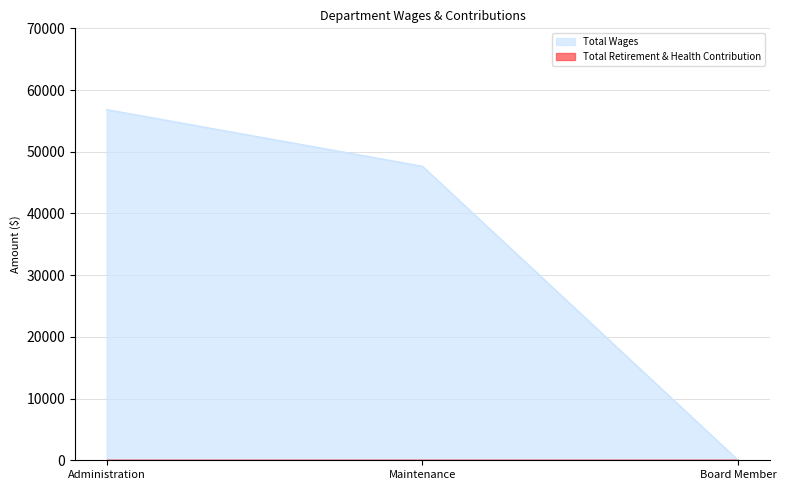

Rank the categories by value from highest to lowest.

Administration, Maintenance, Board Member